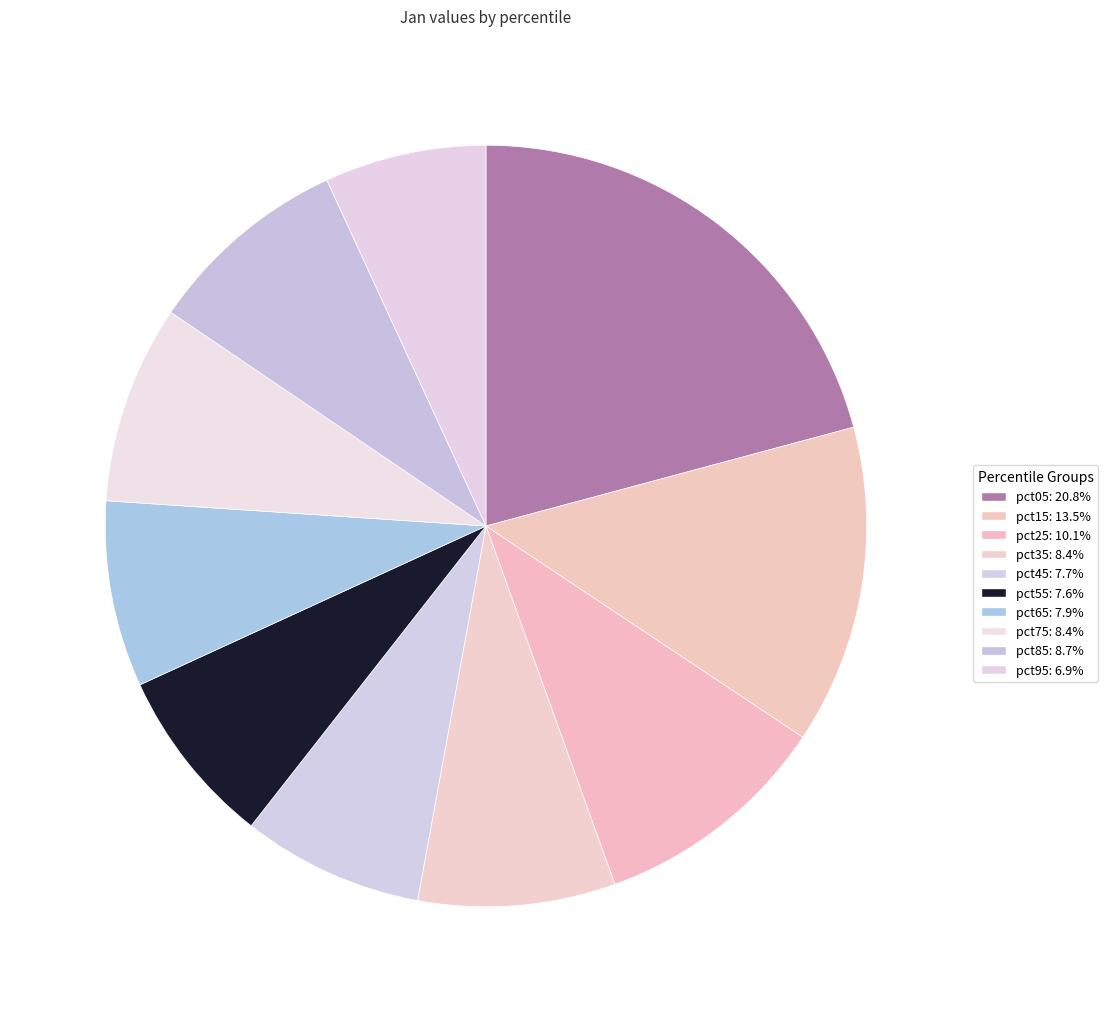

Rank the categories by value from highest to lowest.

pct05, pct15, pct25, pct85, pct75, pct35, pct65, pct45, pct55, pct95